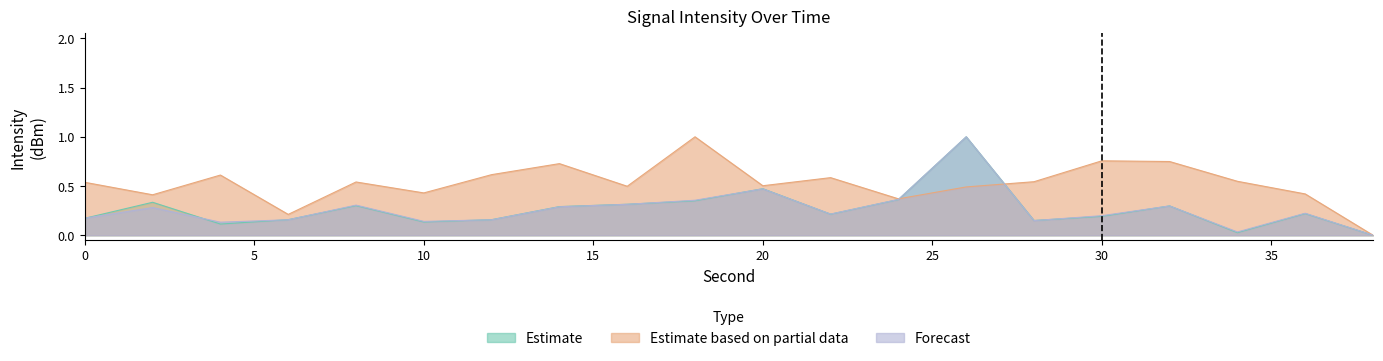

At how many categories does at least one series exceed 0?

19